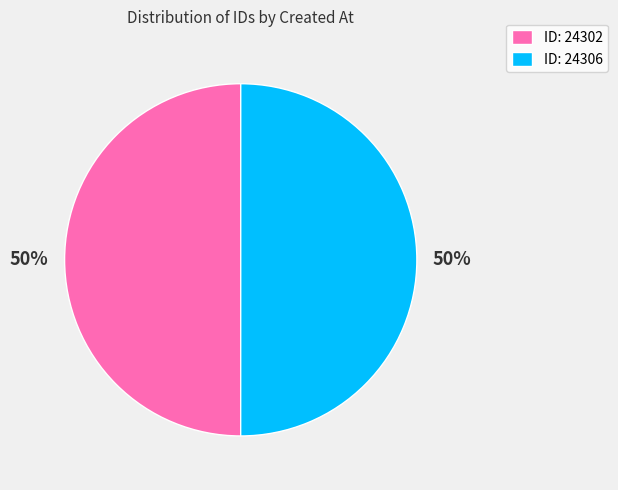

Approximately how many times larger is the value at ID: 24306 compared to ID: 24302?

1.0